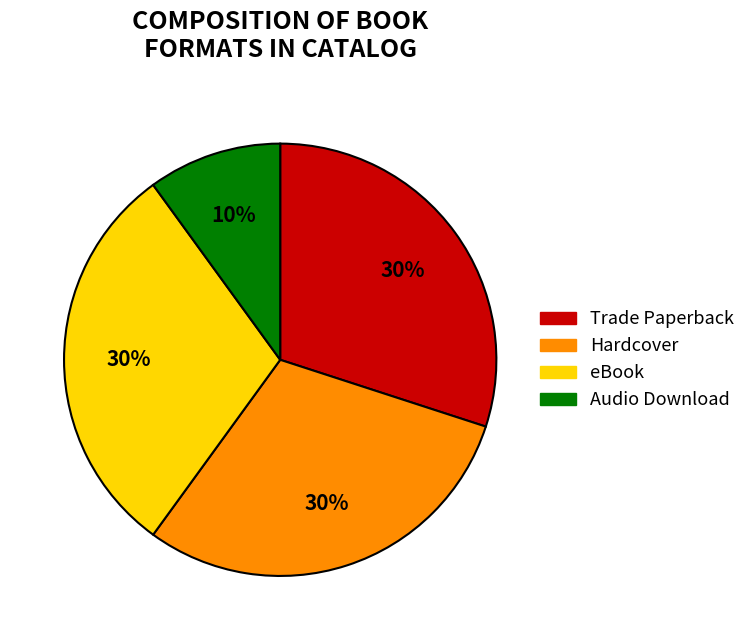

To the nearest percent, what is the combined percentage of eBook and Hardcover?

60%